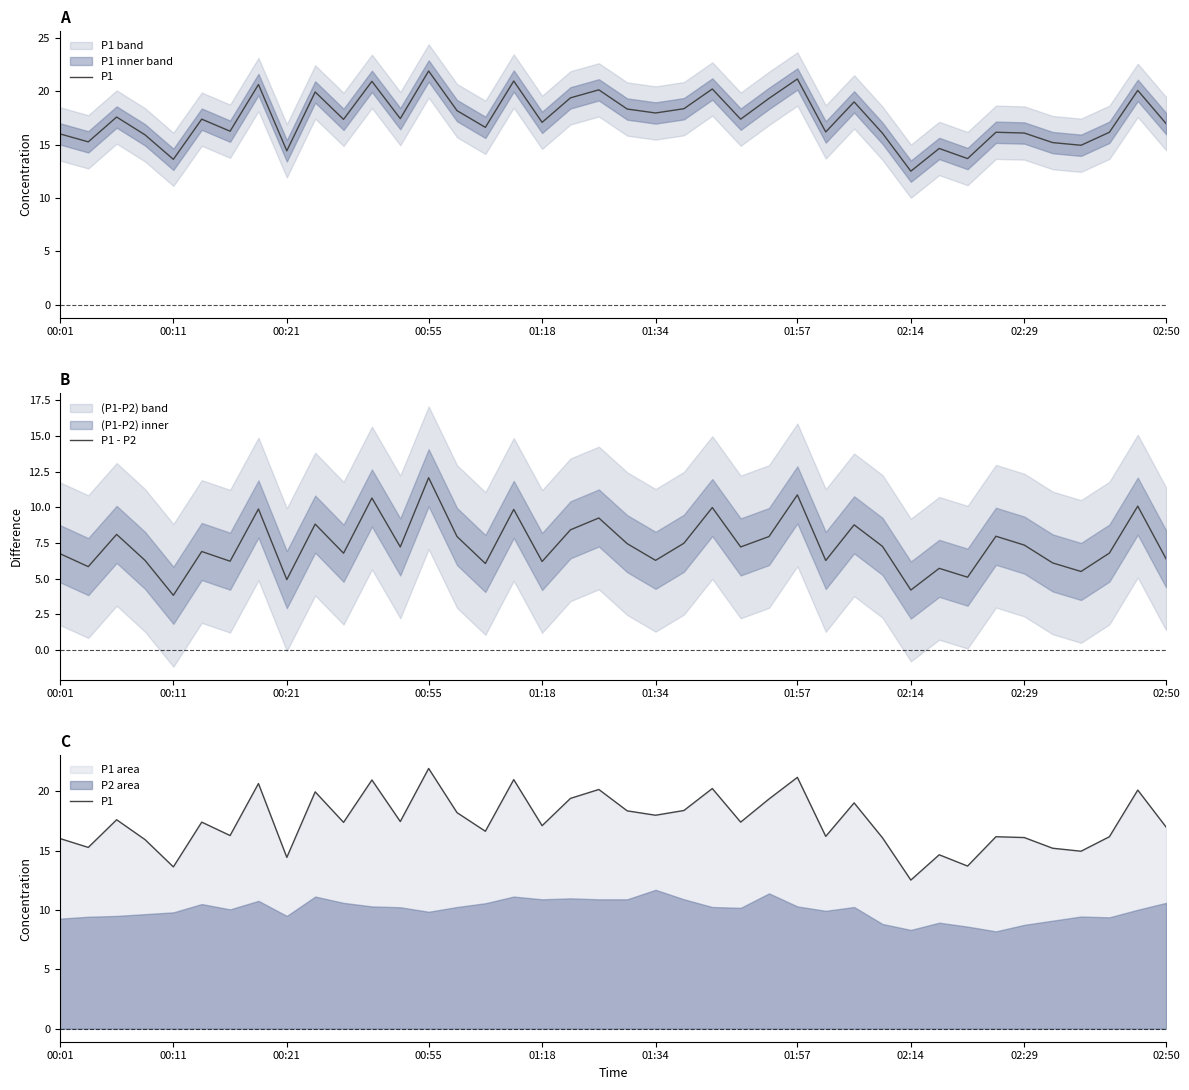

The value of P1 - P2 at 02:50 is 6.4. True or false?

True